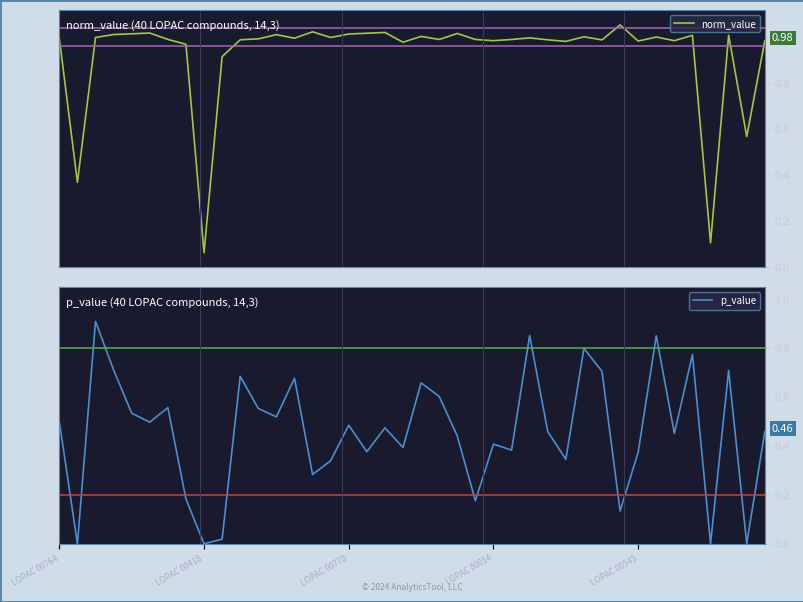

What is the difference between the norm_value values at 36 and 23?

0.9